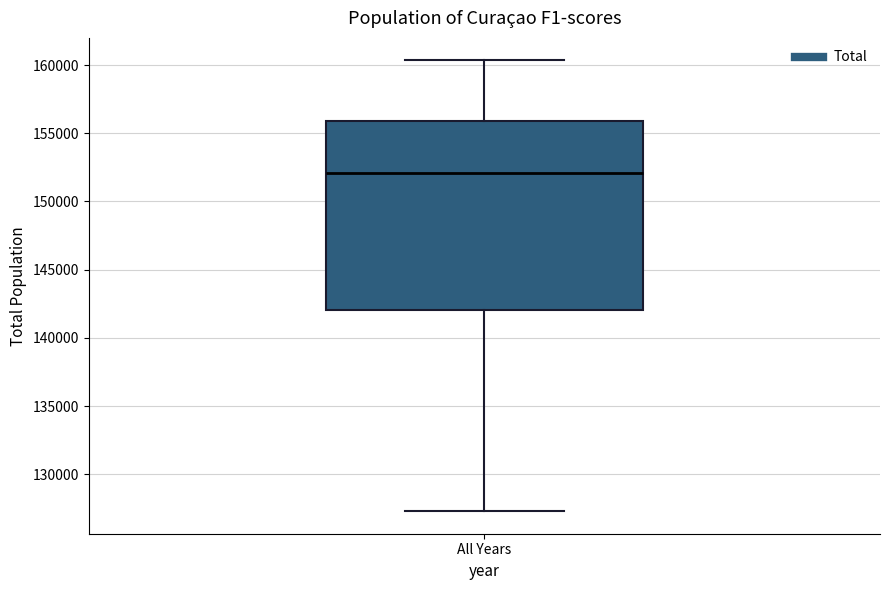

Transcribe this box plot: give where the median line is, the range the box spans, and where the two whiskers end, as read against the y-axis. The values are not printed on the chart, so give them approximately, as read against the axis.

median 152000, box 142000 to 156000, whiskers 127500 to 160500